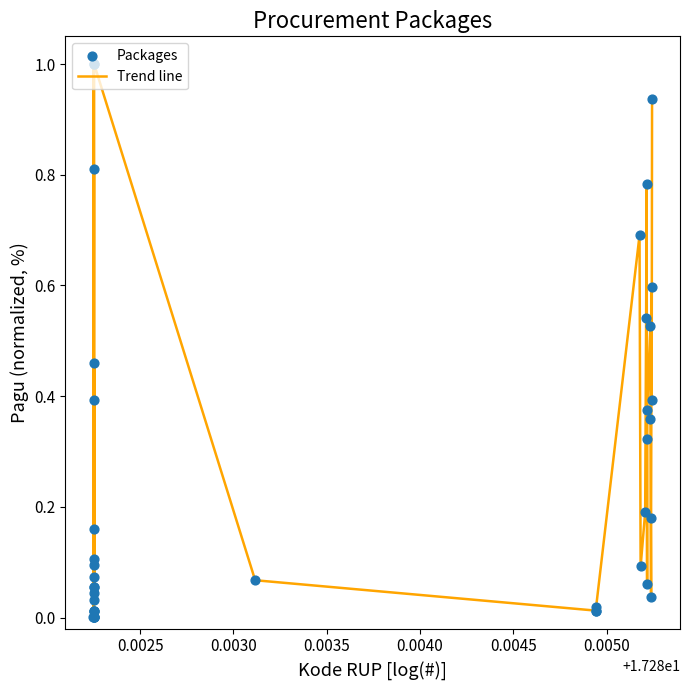

What is the greatest value displayed?

1.0